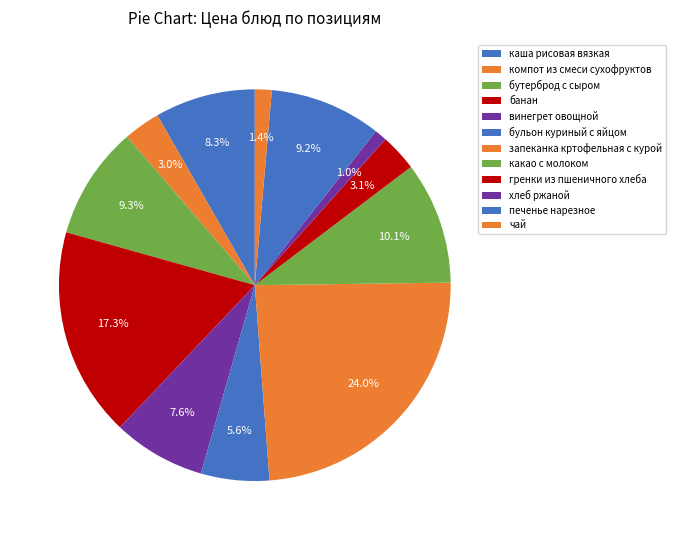

To the nearest percent, what is the difference between the бульон куриный с яйцом and компот из смеси сухофруктов slice percentages?

3%